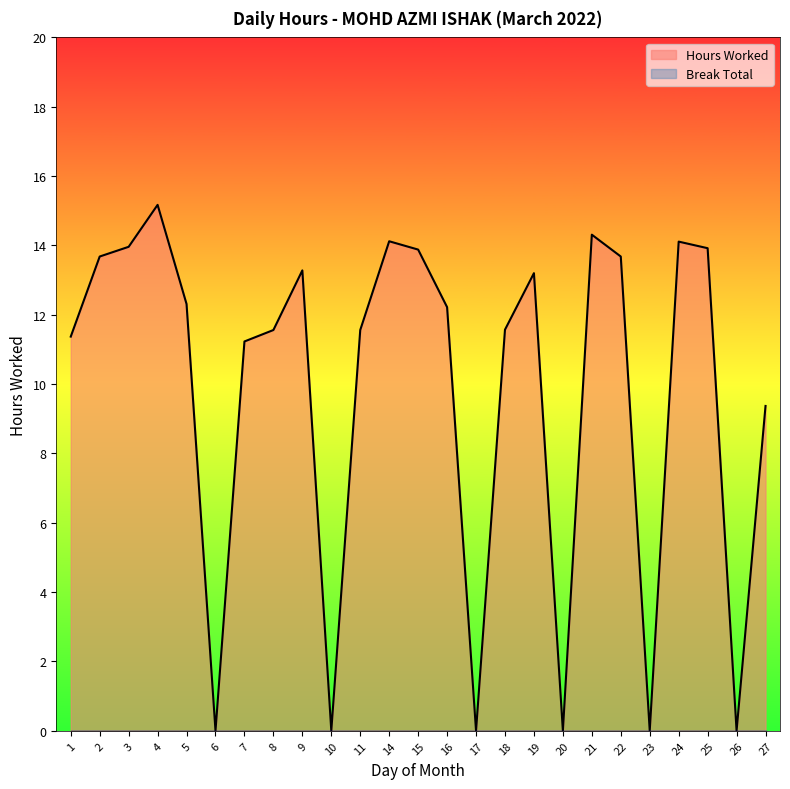

How many points are higher than both their immediate neighbors (excluding endpoints)?

6